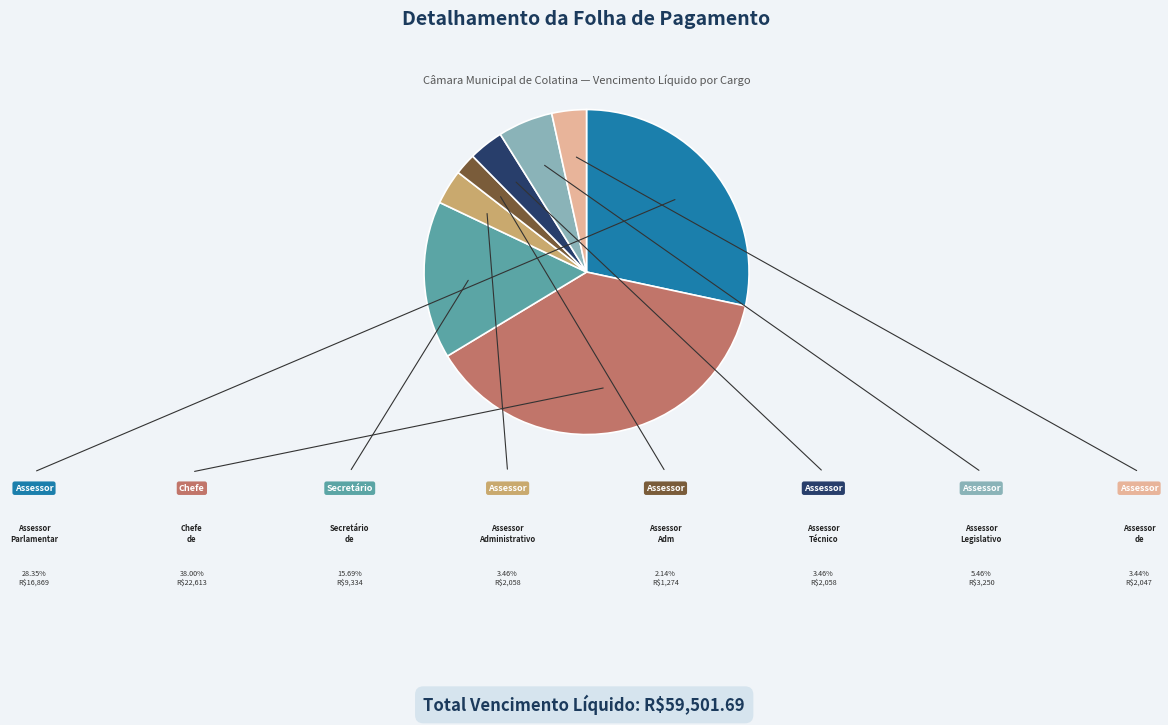

Does any single category account for the majority?

No